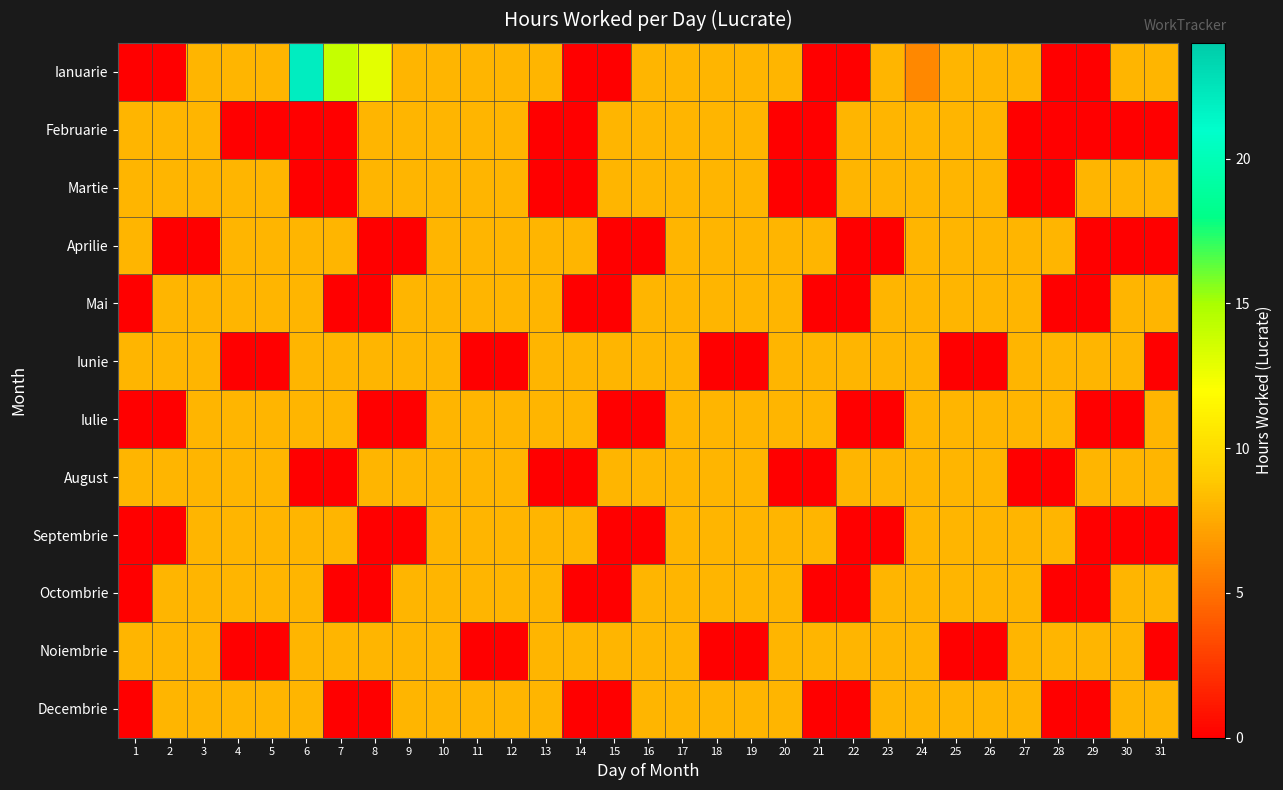

At how many categories does at least one series exceed 8?

3